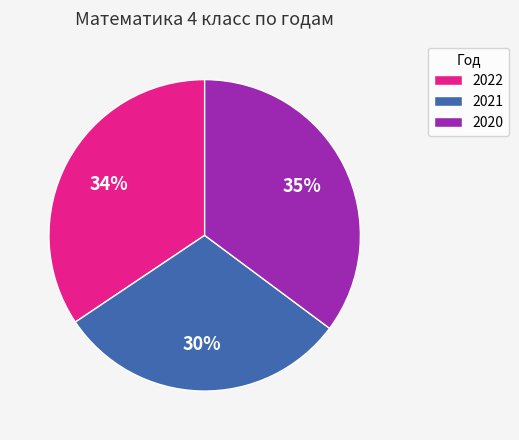

What is the smallest slice in the pie chart?

2021